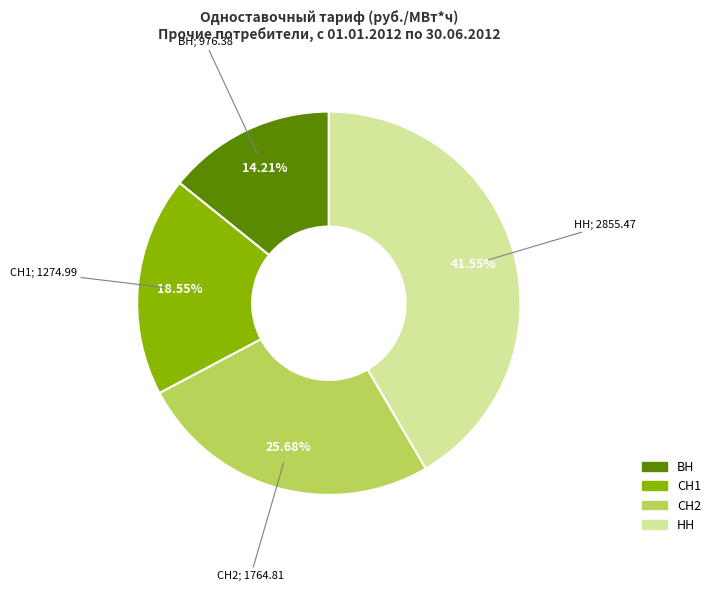

What percentage is the ВН slice, to the nearest percent?

14%